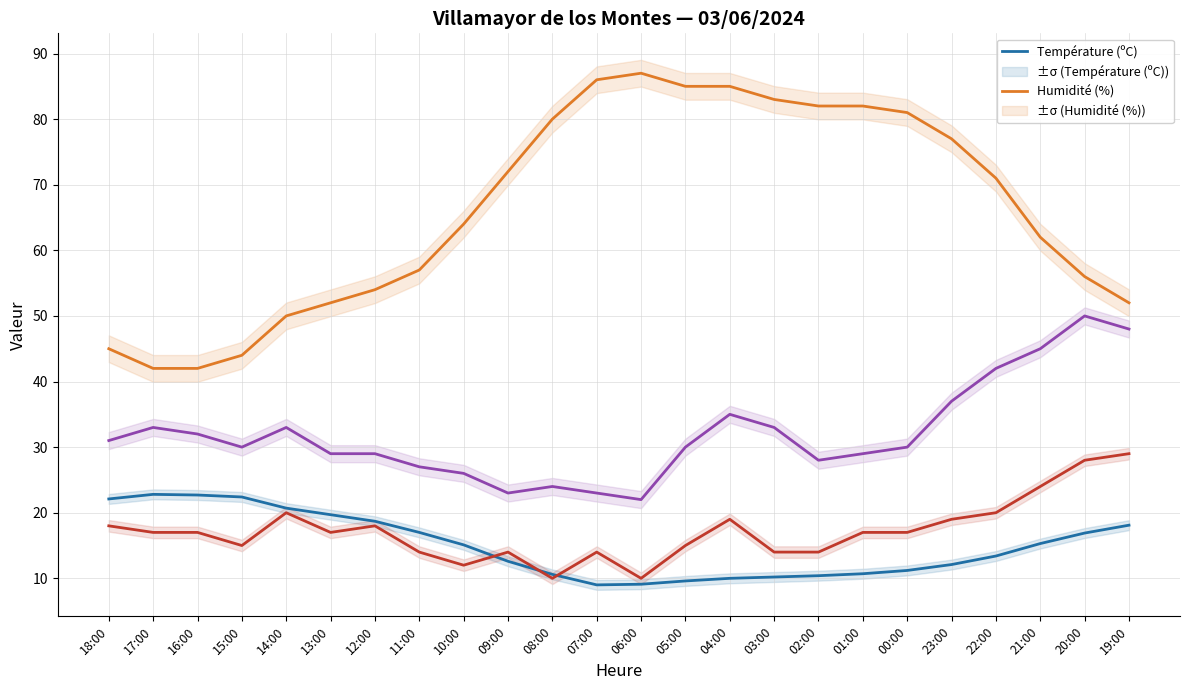

At which label does Humidité (%) first exceed 71?

09:00